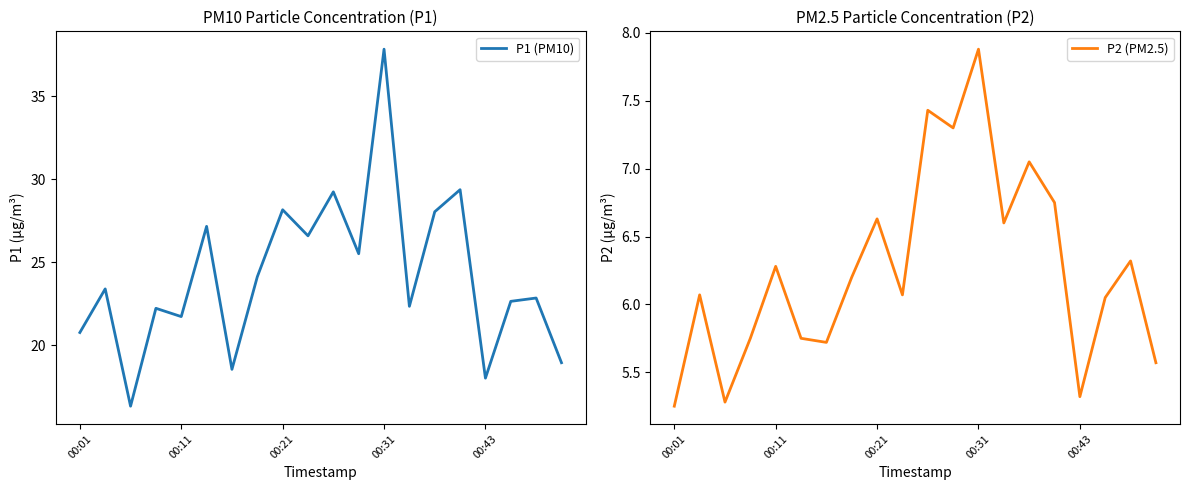

Rank the series by their average value, from highest to lowest.

P1 (PM10), P2 (PM2.5)